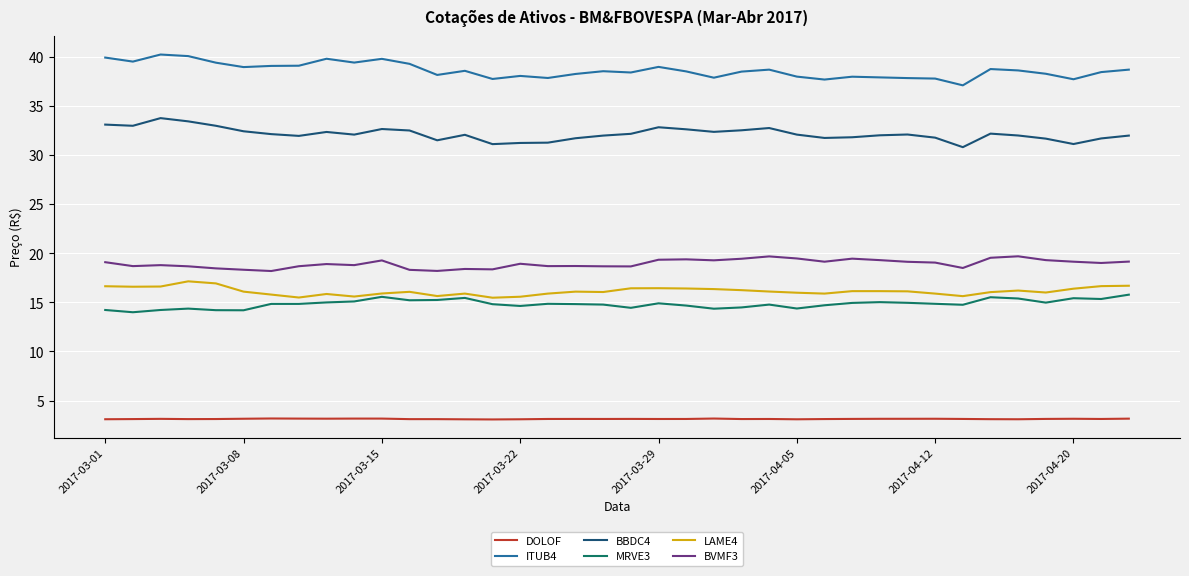

True or false: MRVE3 and BBDC4 intersect in this chart.

False